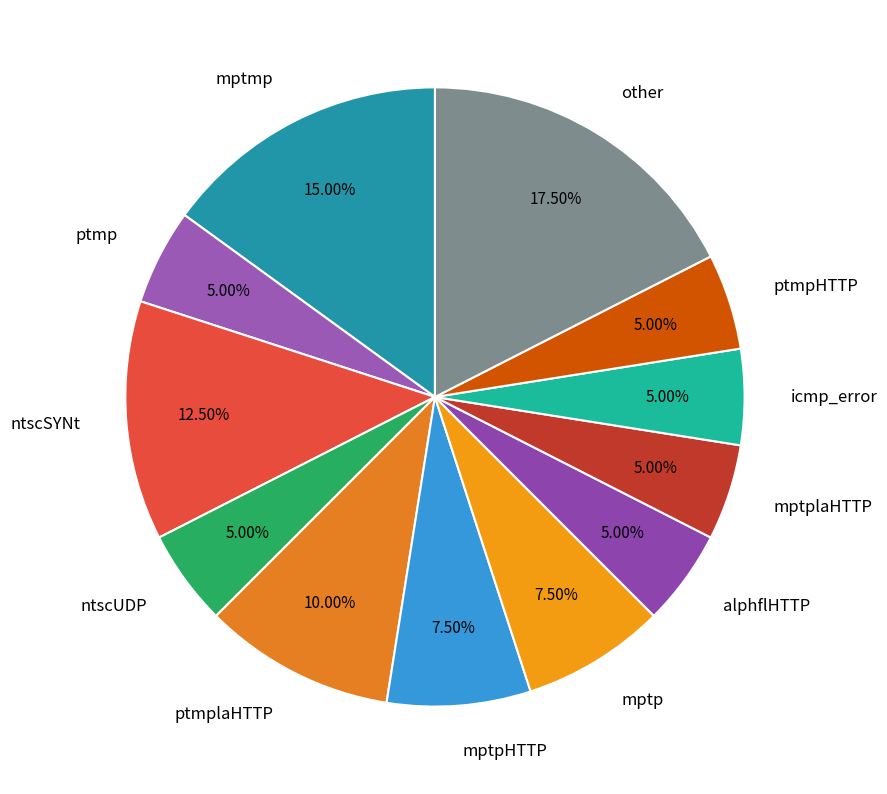

Which slice is the largest?

other